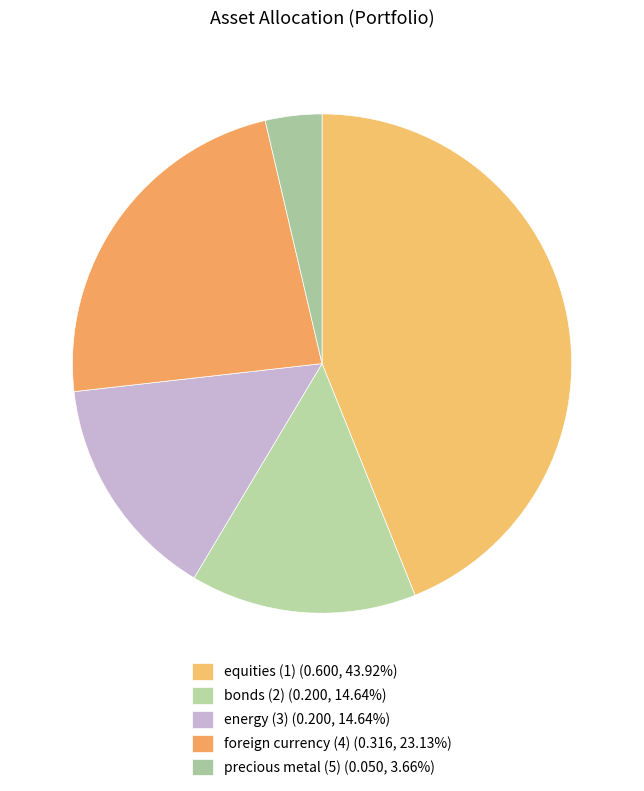

What percentage is the energy (3) slice, to the nearest percent?

15%